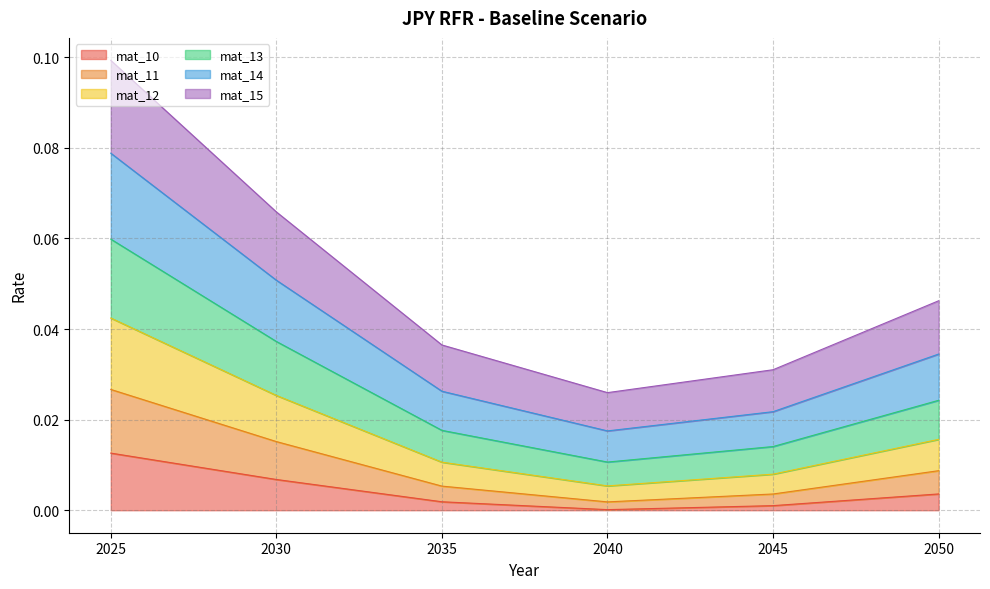

True or false: mat_11 and mat_13 intersect in this chart.

False